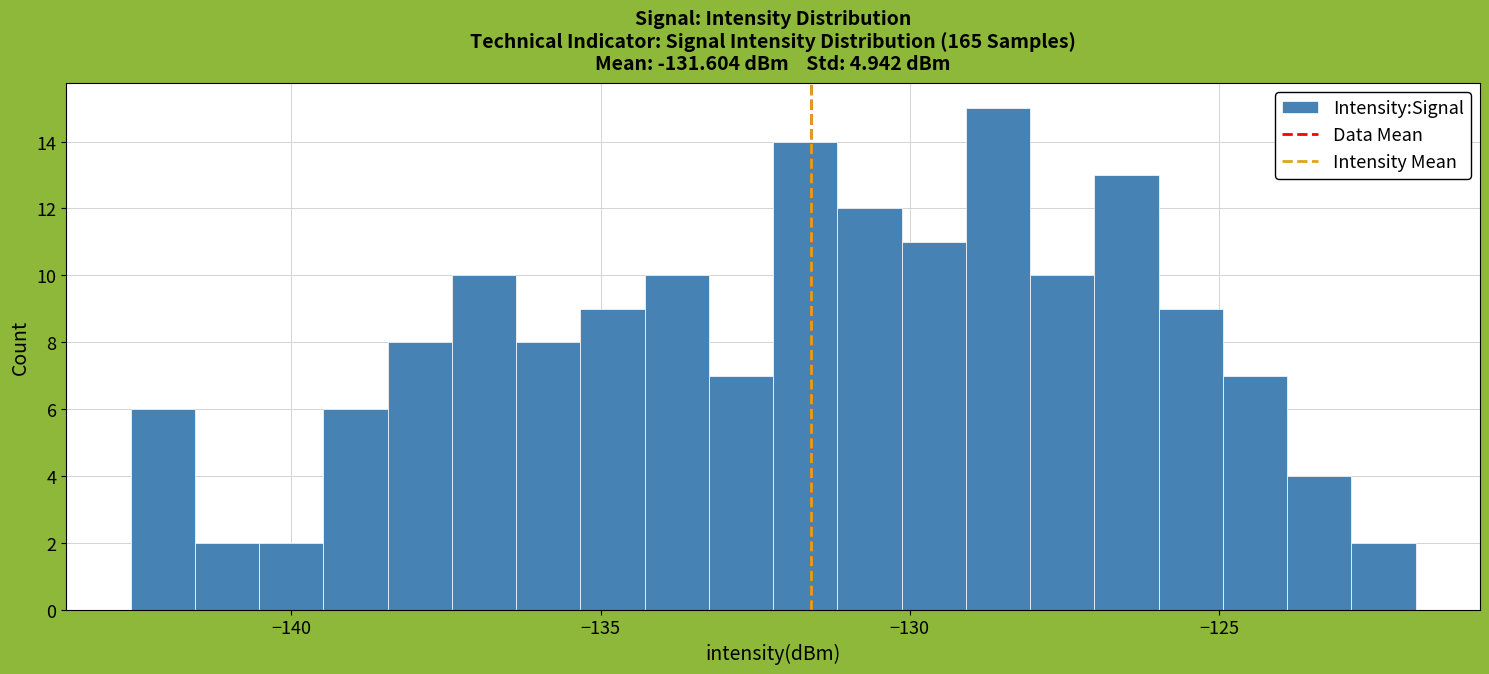

Read against the x-axis, roughly where is the centre of the tallest bar?

-128.5